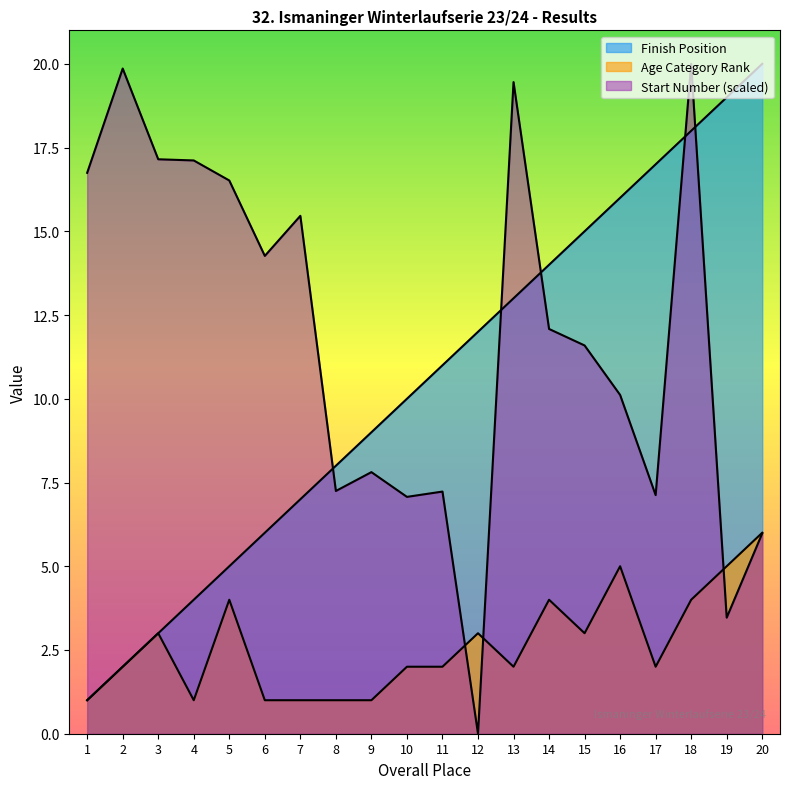

What is the maximum value for Age Category Rank?

6.0